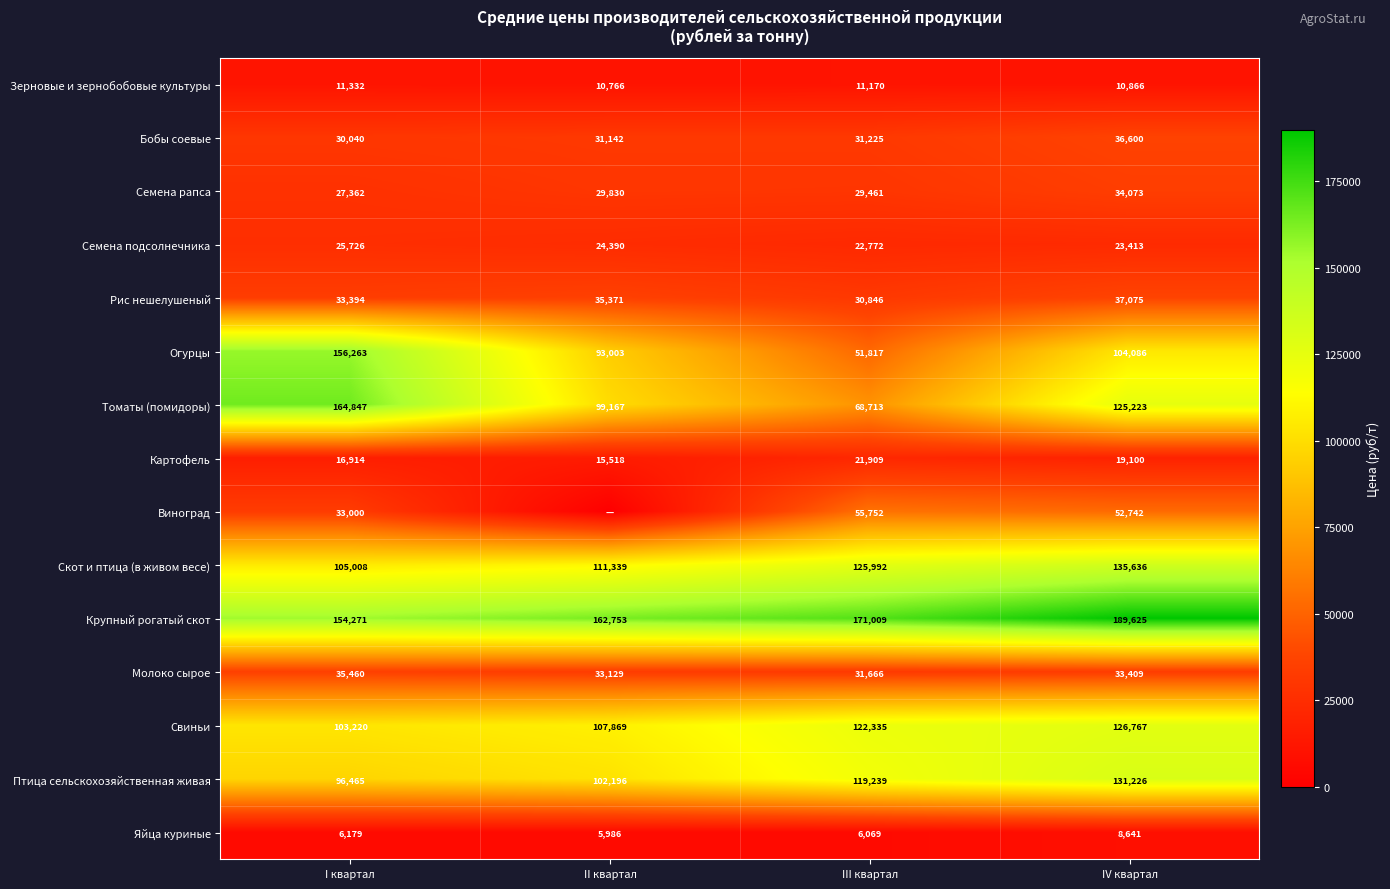

The value of Птица сельскохозяйственная живая at I квартал is 27792.0. True or false?

False